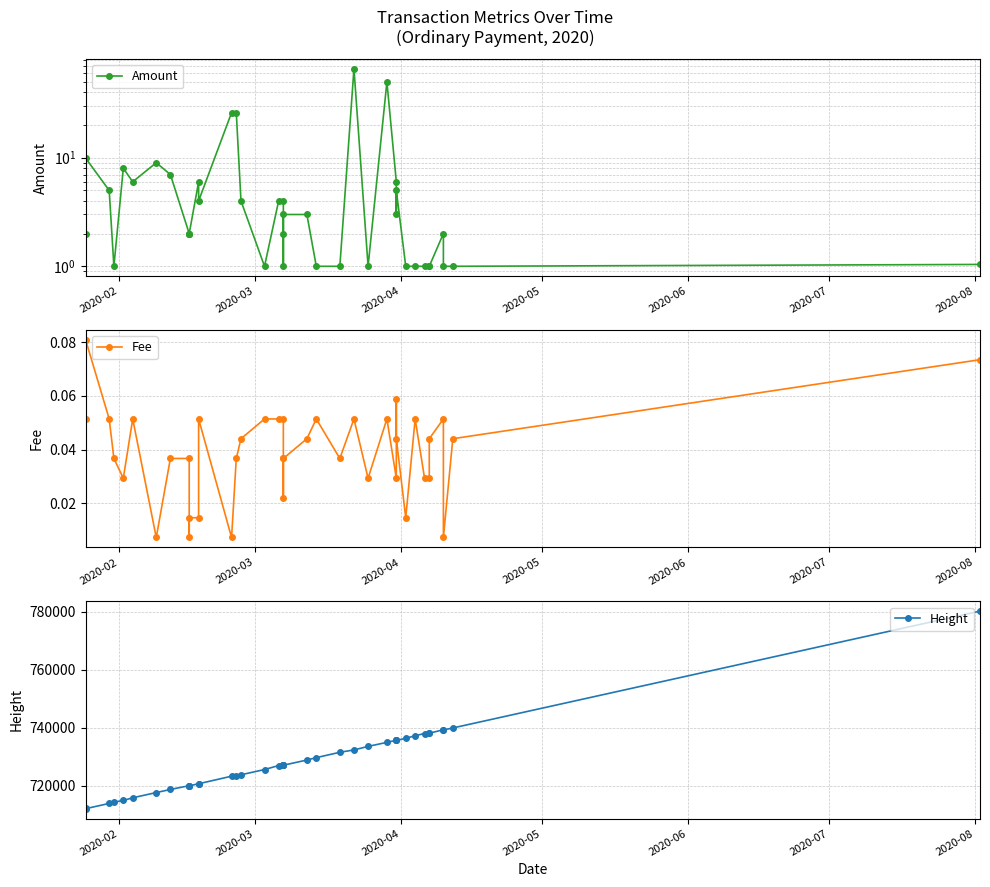

Count the number of categories in the chart.

40